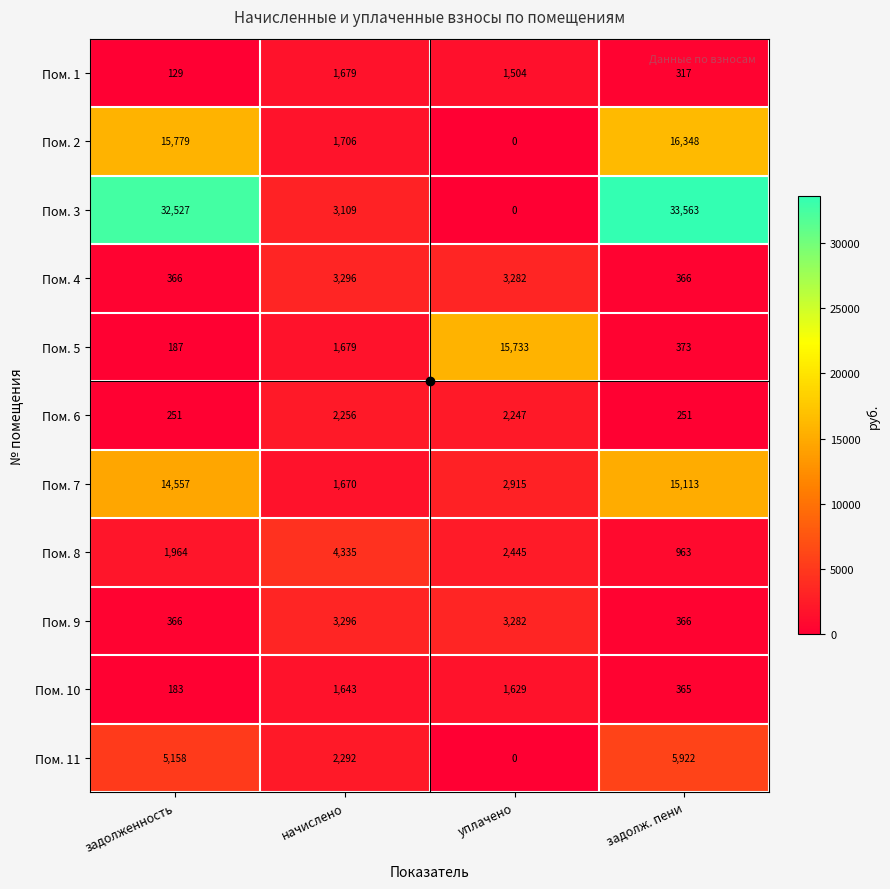

What is the minimum value for Пом. 4?

366